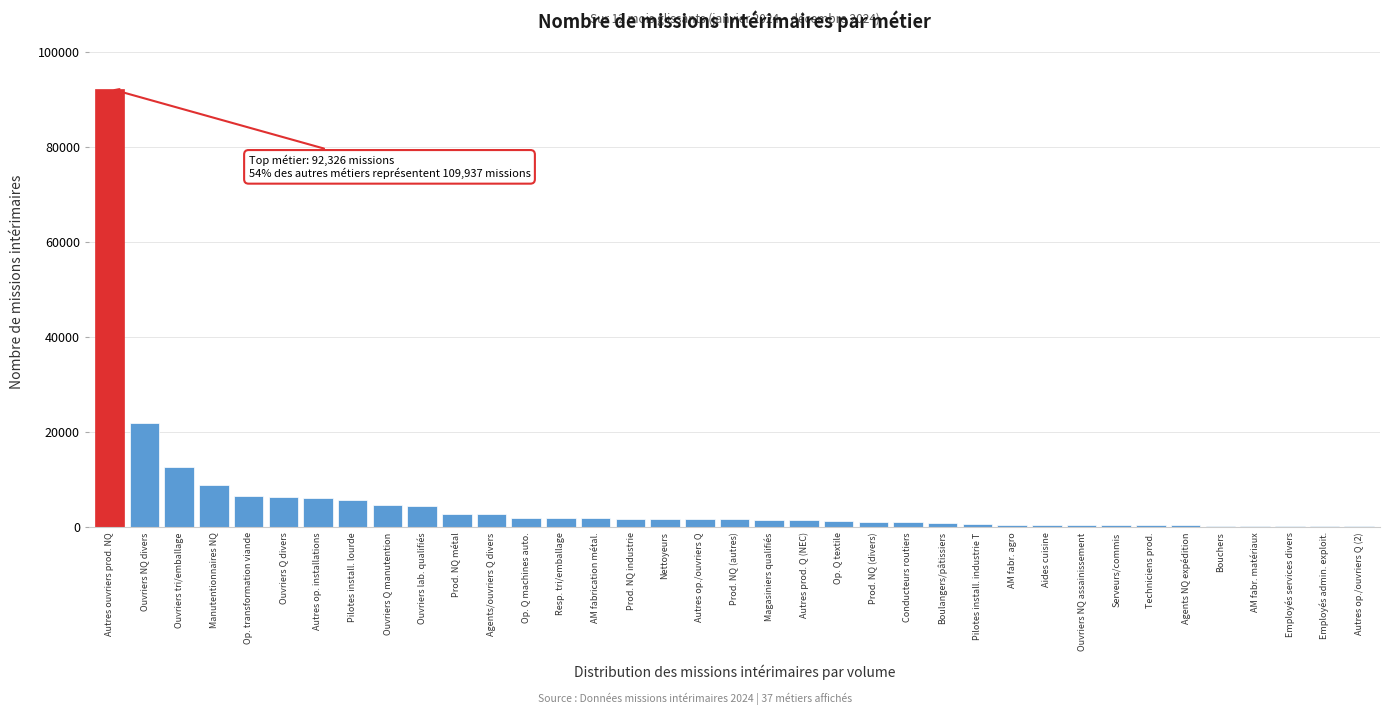

The chart shows a value of 92326 at Autres ouvriers prod. NQ. True or false?

True